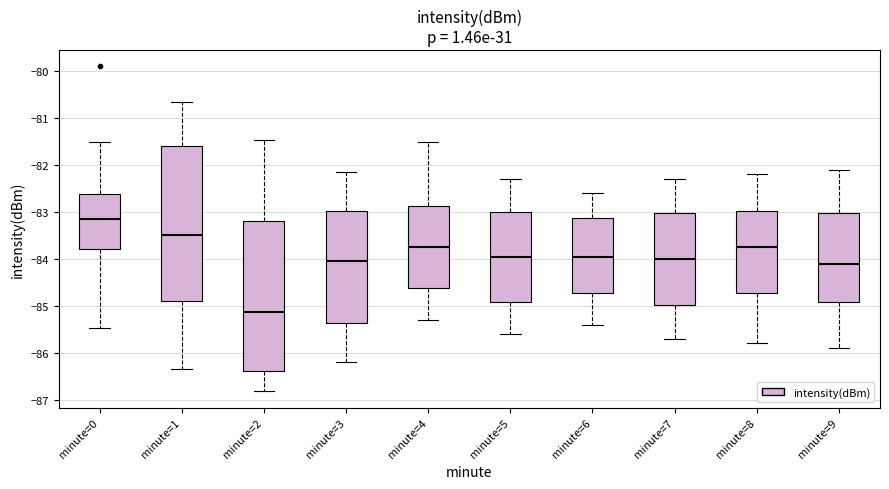

Reading left to right, transcribe this box plot: for each box, give where its median line is, the range the box spans, and where its two whiskers end, as read against the y-axis. The values are not printed on the chart, so give them approximately, as read against the axis.

minute=0: median -83.2, box -83.8 to -82.6, whiskers -85.5 to -81.5
minute=1: median -83.5, box -84.9 to -81.6, whiskers -86.3 to -80.6
minute=2: median -85.1, box -86.4 to -83.2, whiskers -86.8 to -81.5
minute=3: median -84.0, box -85.4 to -83.0, whiskers -86.2 to -82.1
minute=4: median -83.7, box -84.6 to -82.9, whiskers -85.3 to -81.5
minute=5: median -83.9, box -84.9 to -83.0, whiskers -85.6 to -82.3
minute=6: median -83.9, box -84.7 to -83.1, whiskers -85.4 to -82.6
minute=7: median -84.0, box -85.0 to -83.0, whiskers -85.7 to -82.3
minute=8: median -83.7, box -84.7 to -83.0, whiskers -85.8 to -82.2
minute=9: median -84.1, box -84.9 to -83.0, whiskers -85.9 to -82.1